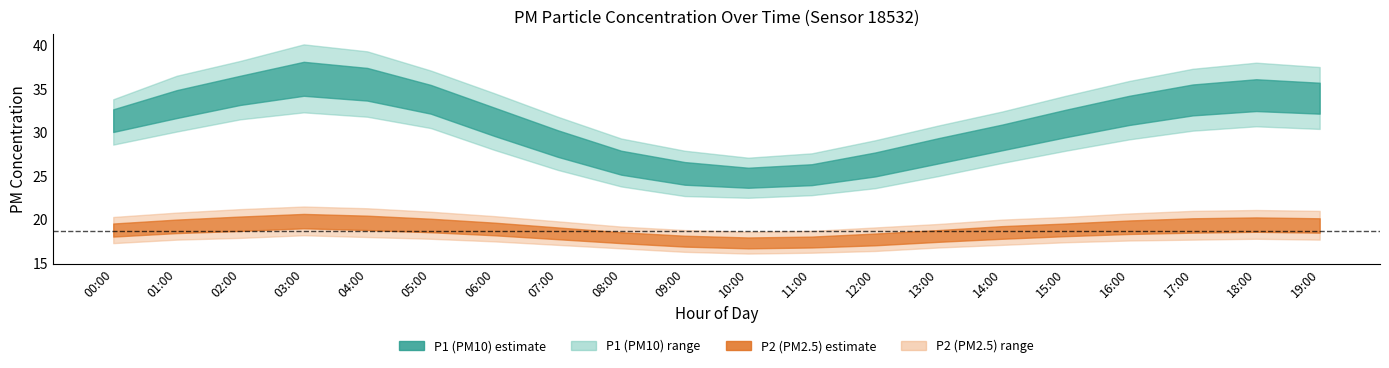

What position from the right is 19:00?

1